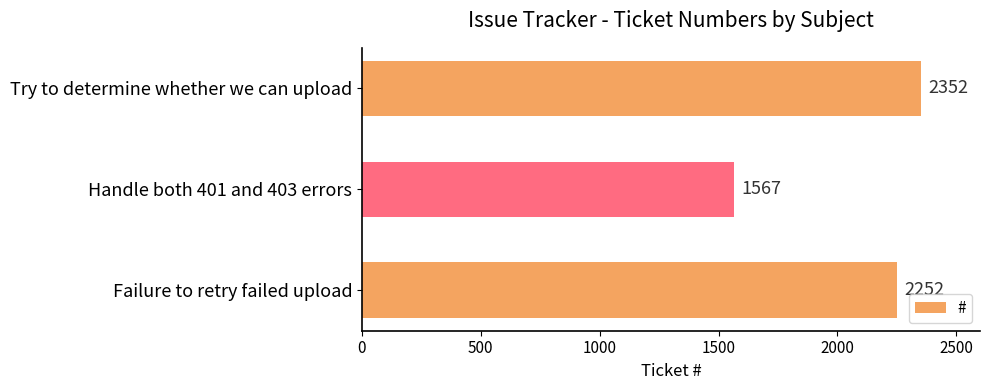

Rank the categories by value from lowest to highest.

Handle both 401 and 403 errors, Failure to retry failed upload, Try to determine whether we can upload